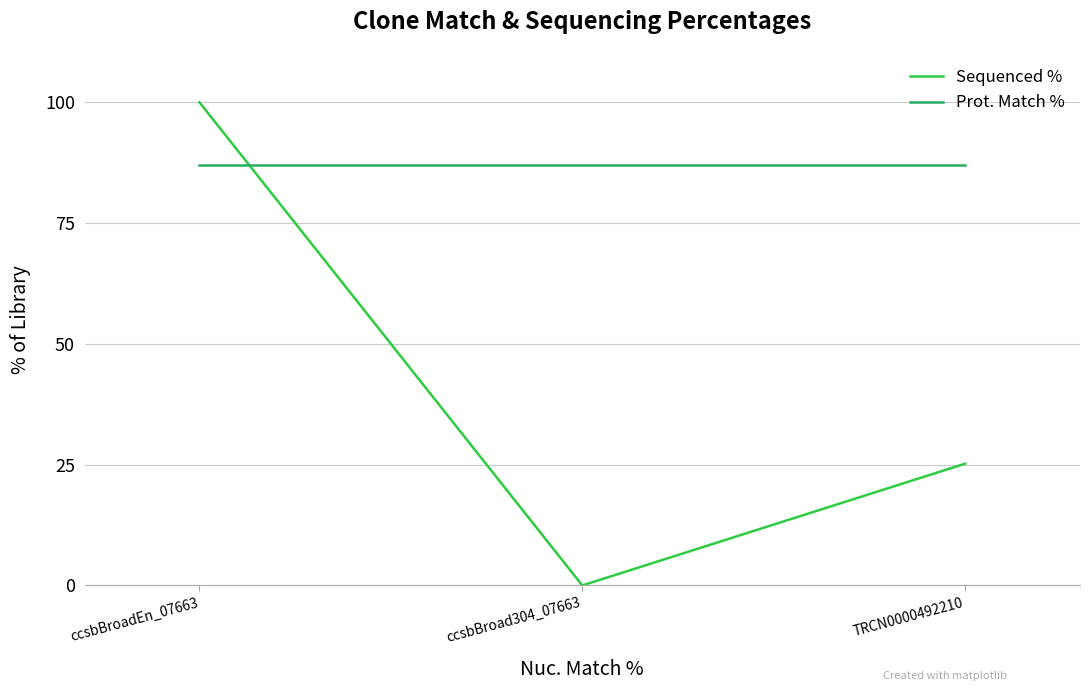

What are all the series names shown in the legend?

Sequenced %, Prot. Match %